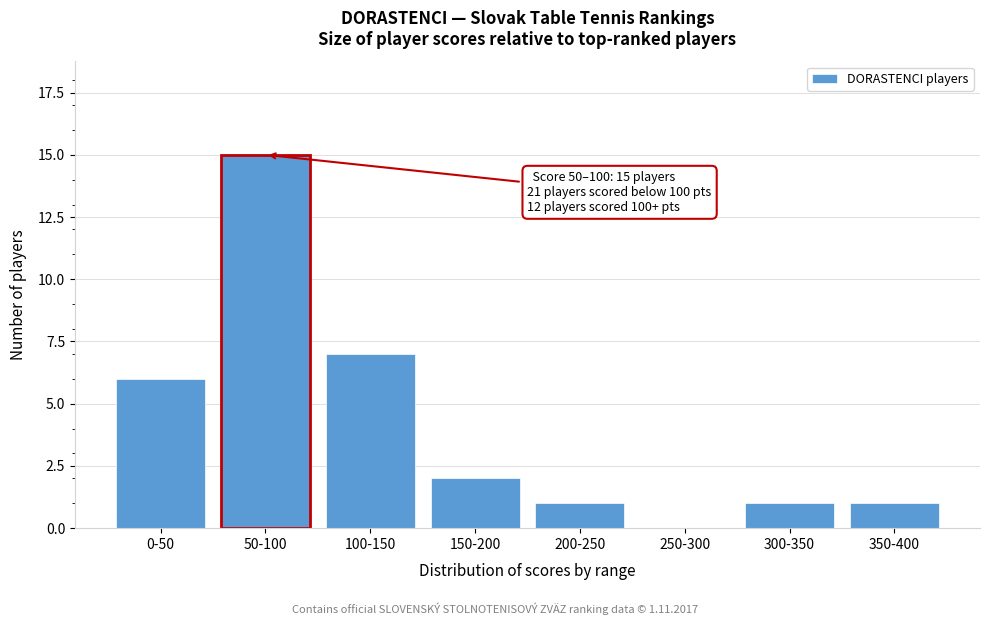

Reading left to right, what are all the values shown in this chart?

0-50=6	50-100=15	100-150=7	150-200=2	200-250=1	250-300=0	300-350=1	350-400=1